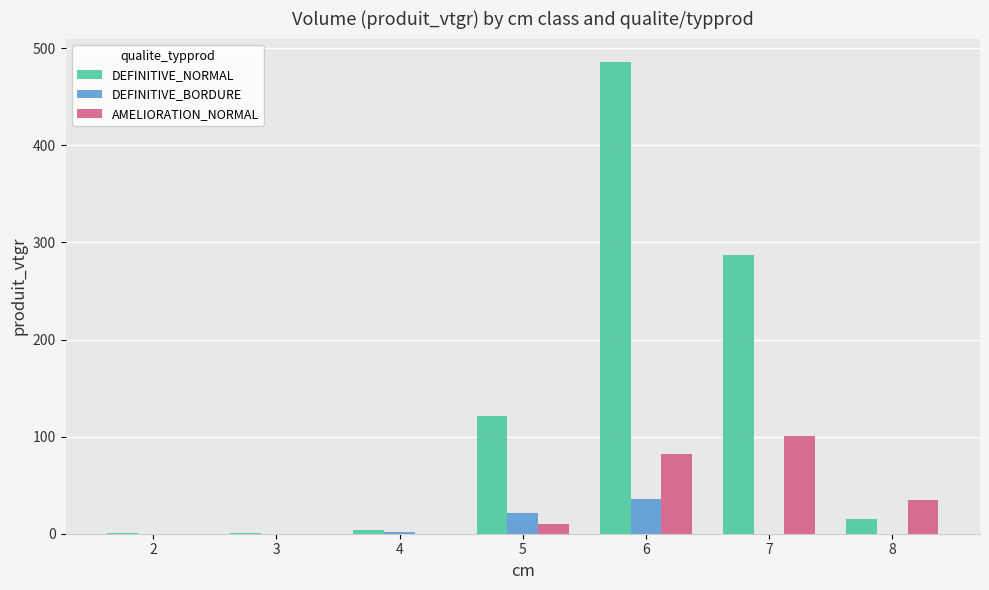

At which label does DEFINITIVE_NORMAL first exceed 15?

5